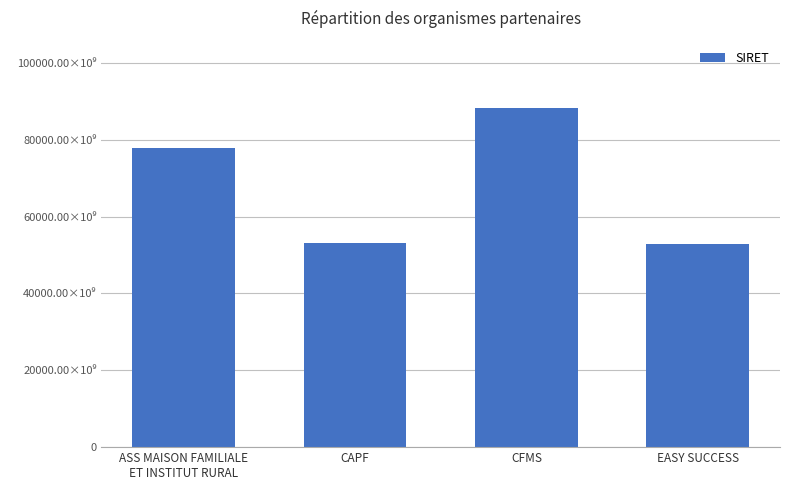

What is the greatest value displayed?

88123665700014